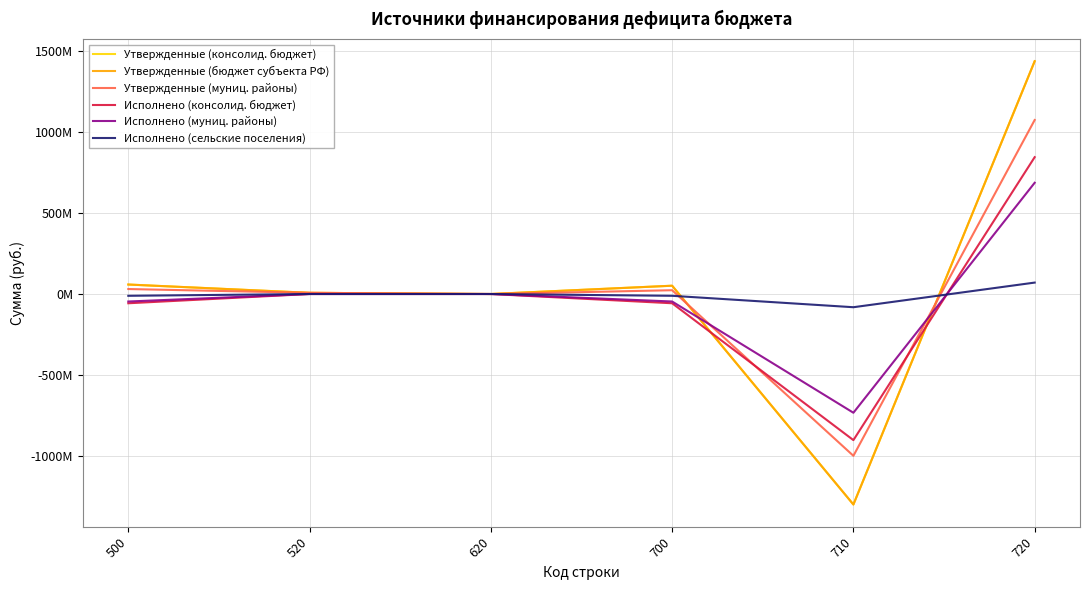

Which series has the largest total across all categories?

Утвержденные (консолид. бюджет)